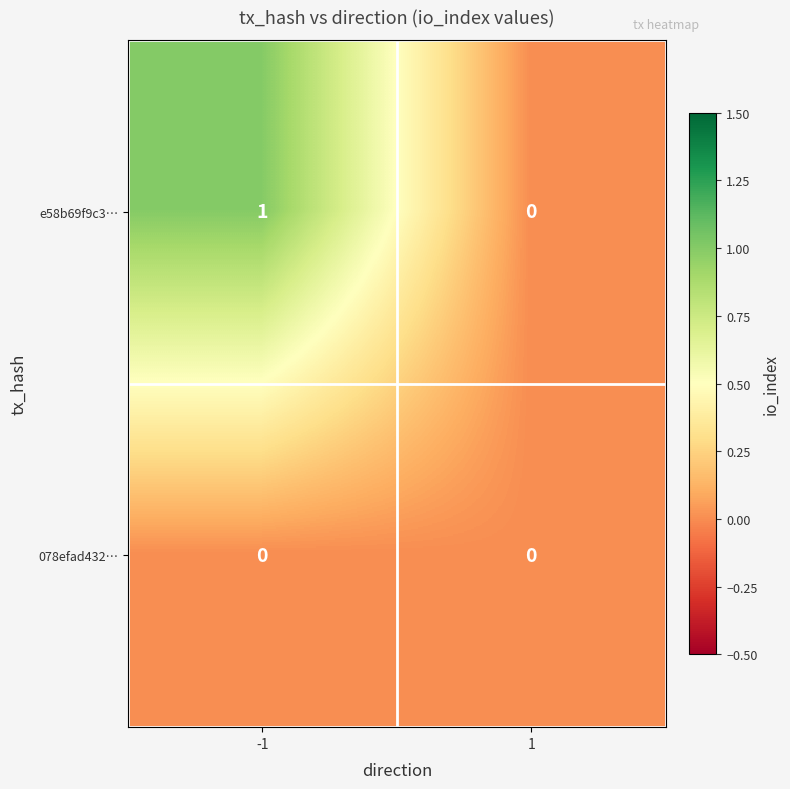

Reading left to right, extract all data points from this chart.

e58b69f9c3…: 1	0
078efad432…: 0	0